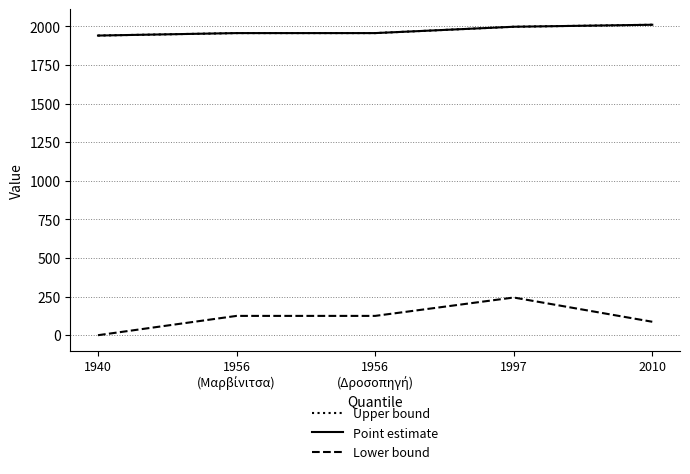

List the series in order of their peak value, highest first.

Upper bound, Point estimate, Lower bound